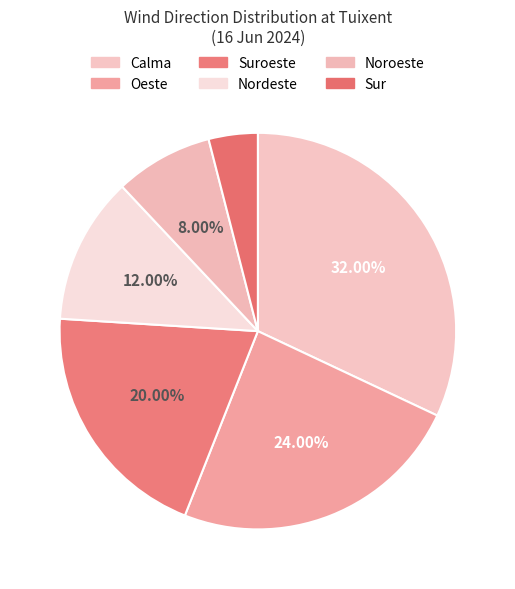

Rank the categories by value from highest to lowest.

Calma, Oeste, Suroeste, Nordeste, Noroeste, Sur